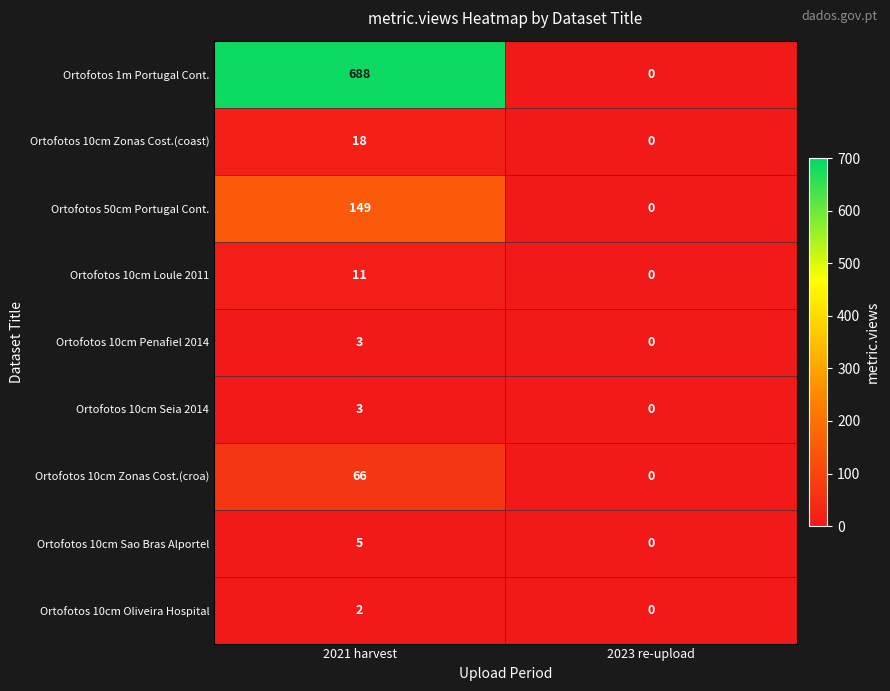

At how many categories does at least one series exceed 125?

1